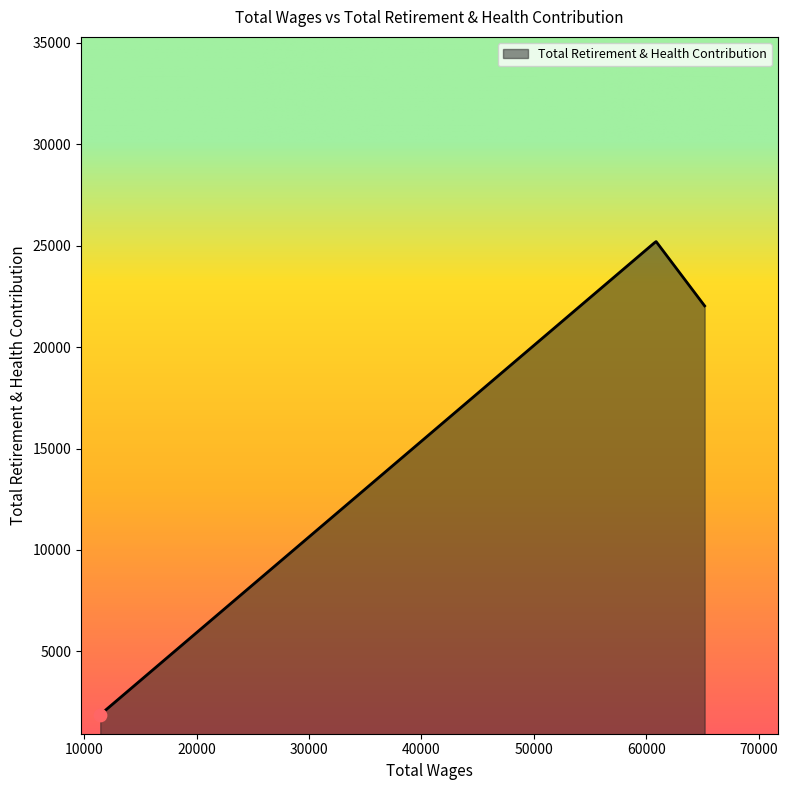

What is the maximum value shown in the chart?

25208.7